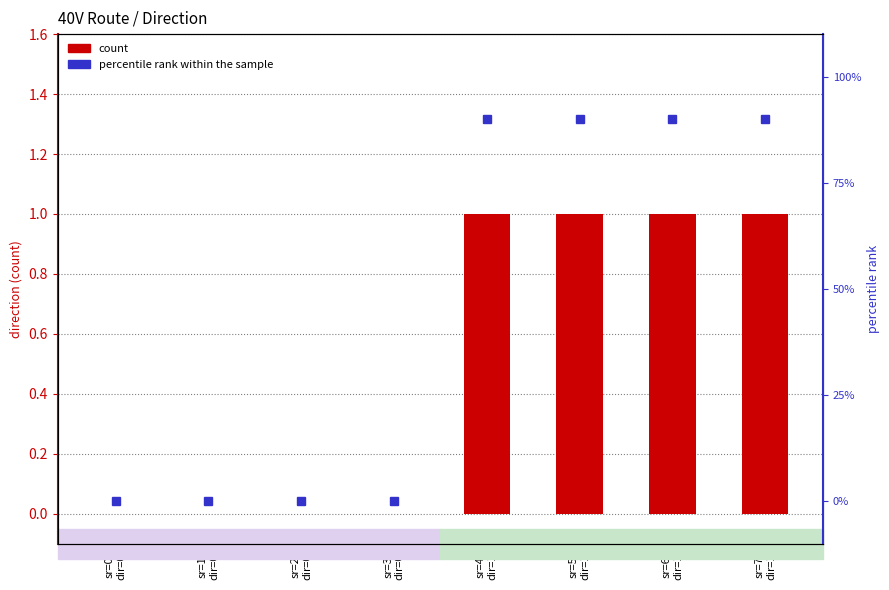

What is the change in value from sr=1
dir=0 to sr=6
dir=1?

+1